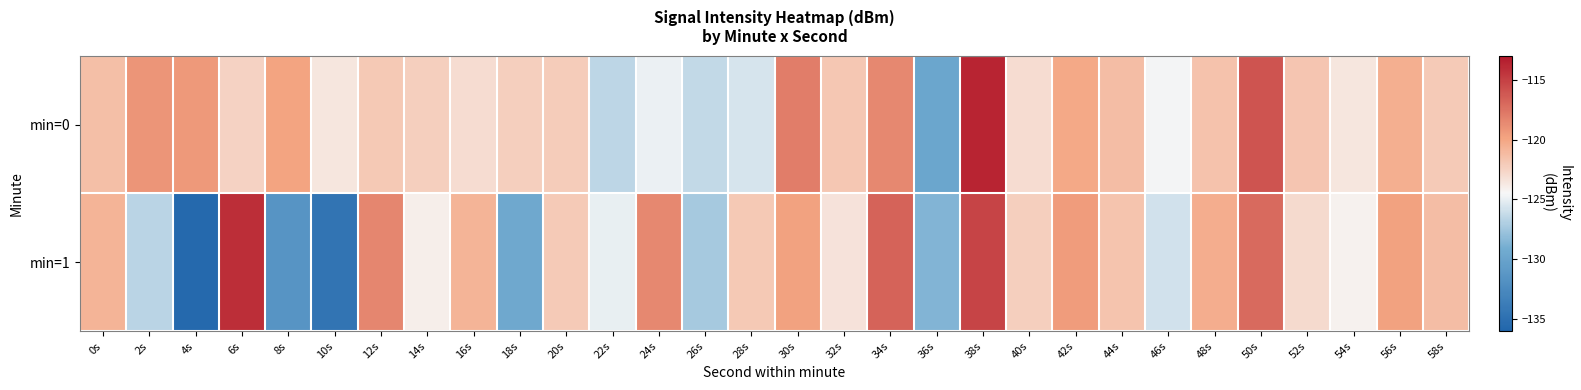

How many data points does each series have?

30